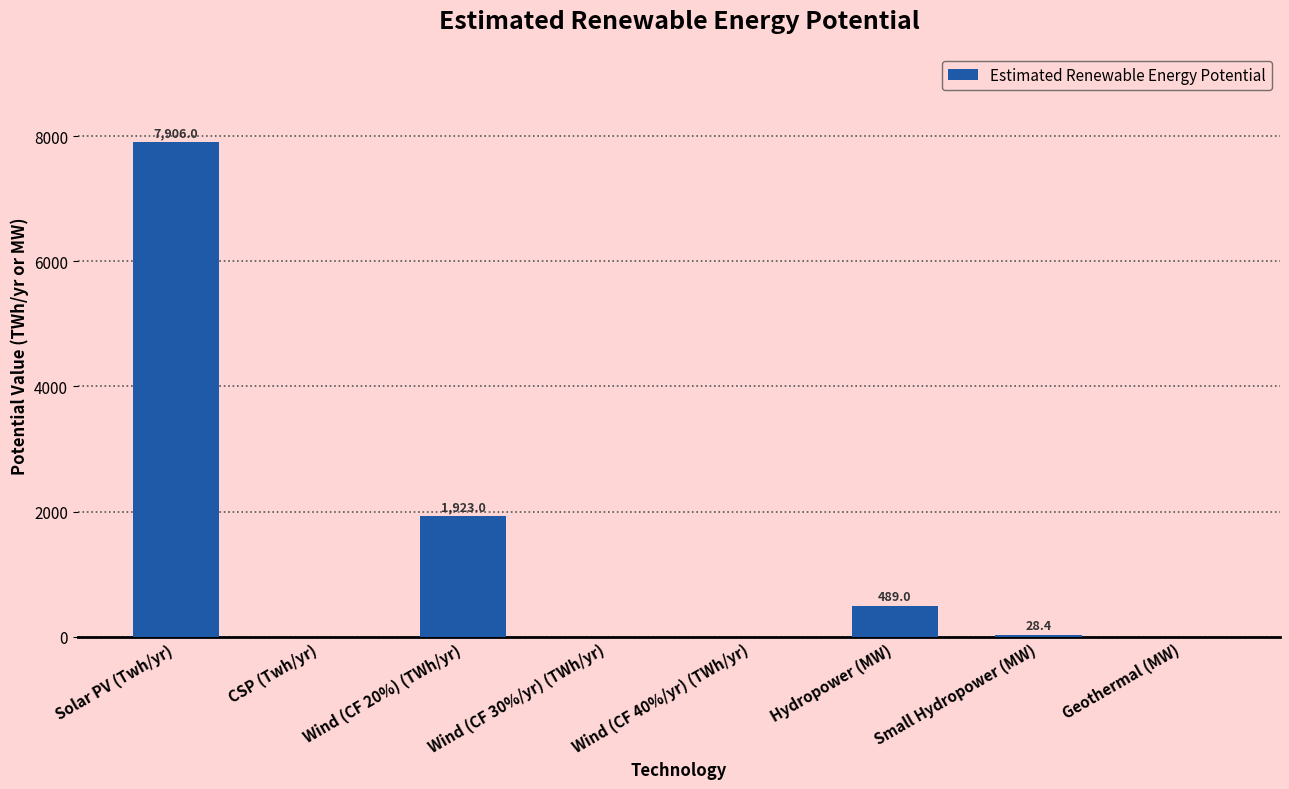

True or false: the data shows 28.4 at Small Hydropower (MW).

True